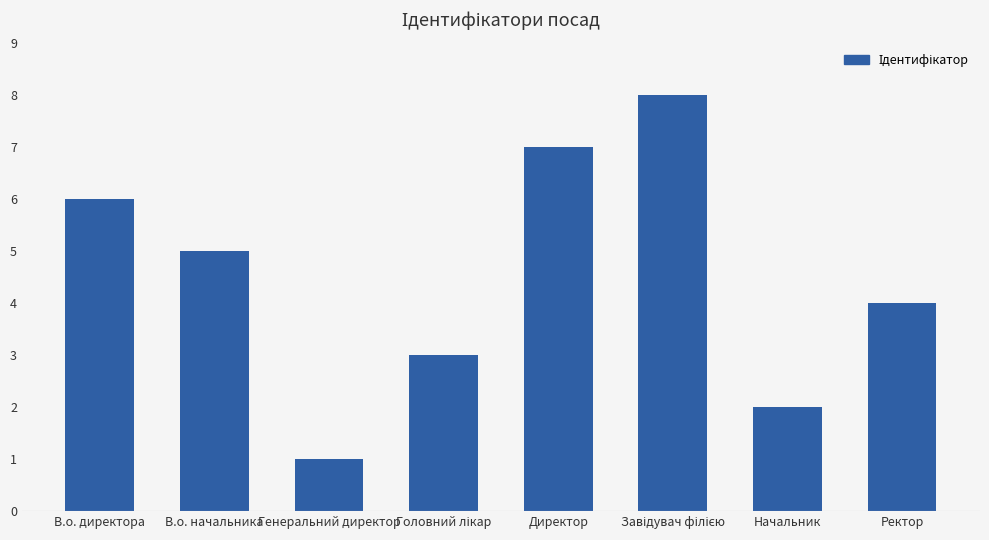

Between В.о. директора and Ректор, which is larger?

В.о. директора